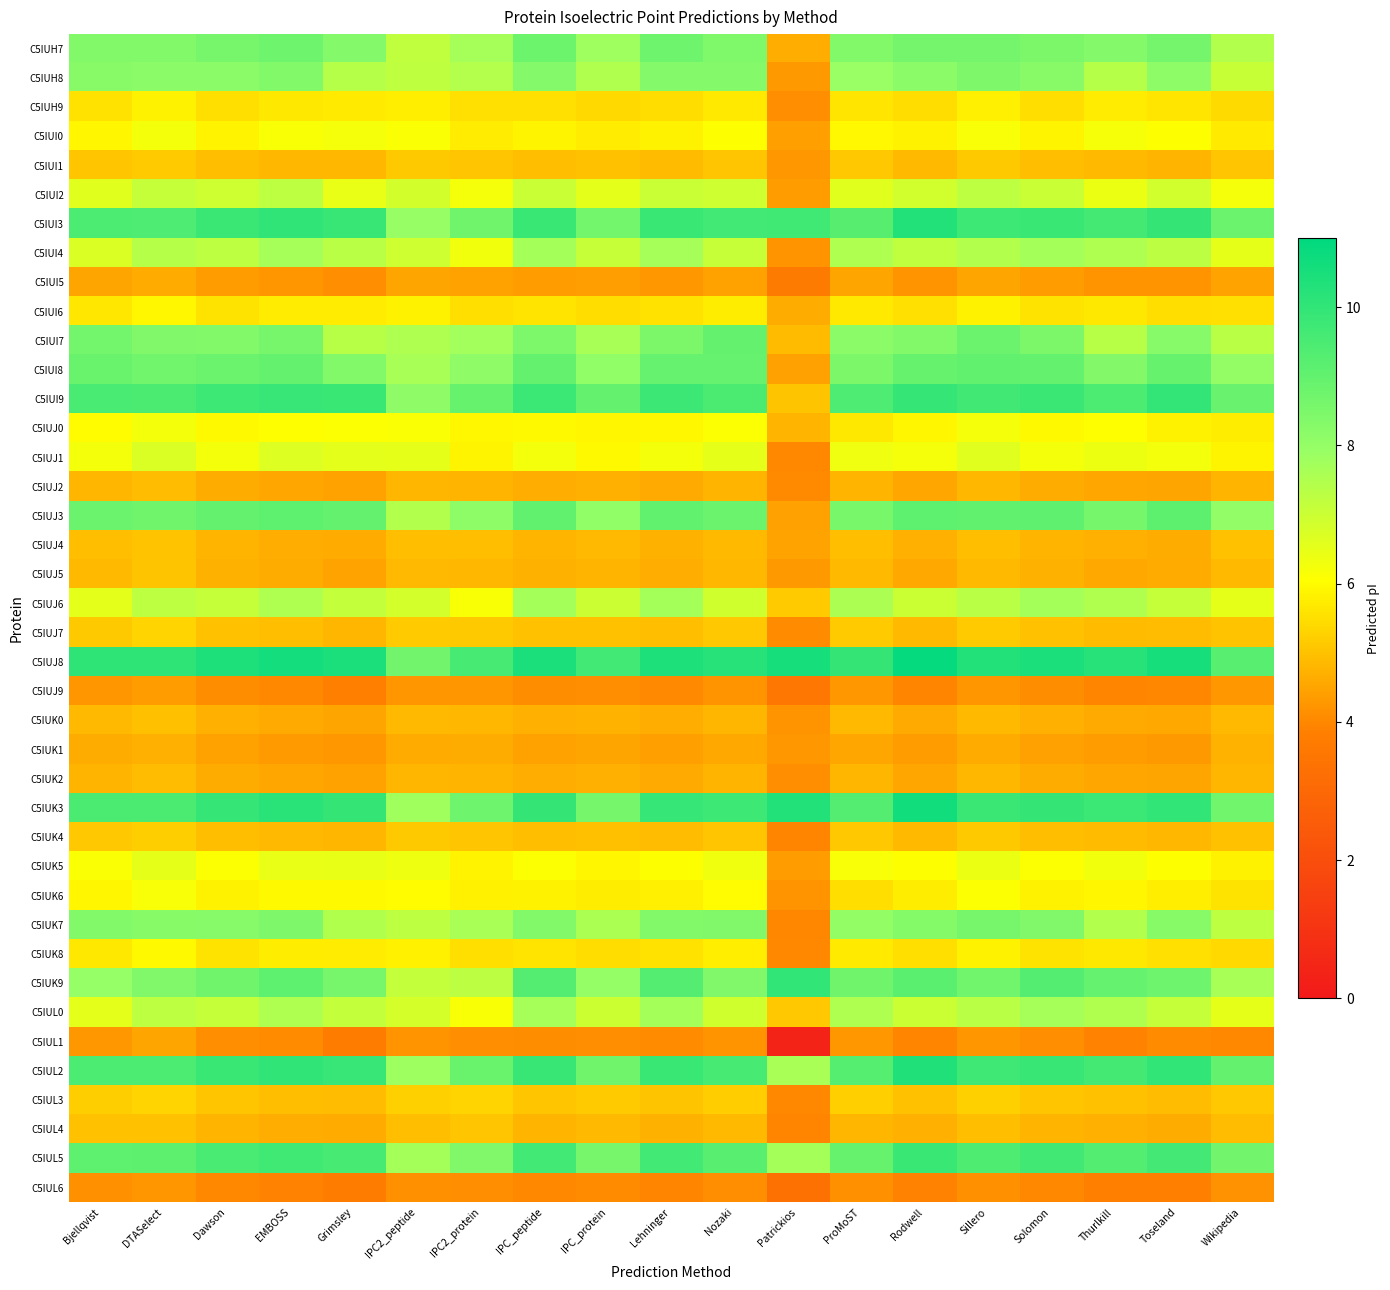

Which series has the largest total across all categories?

C5IUJ8